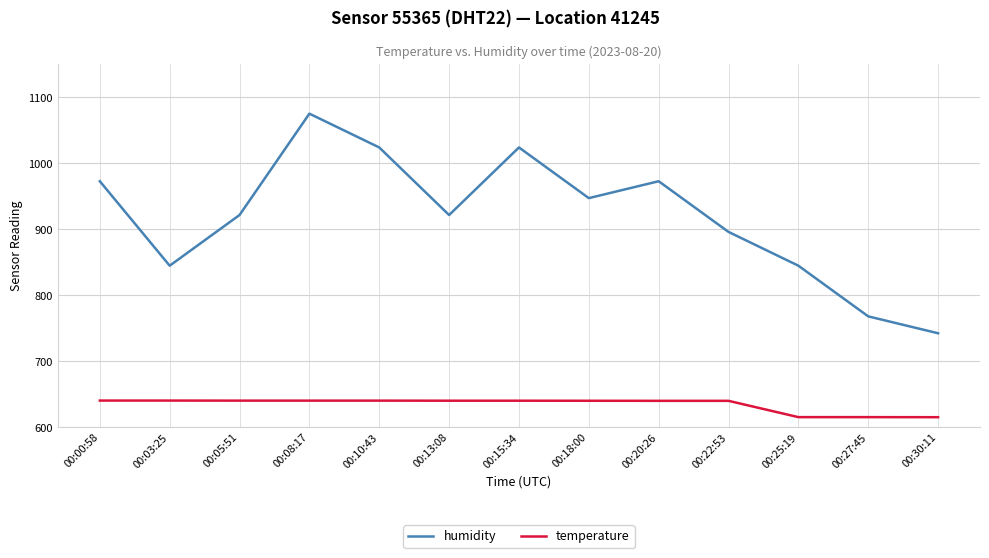

At which label does humidity reach its minimum?

00:30:11